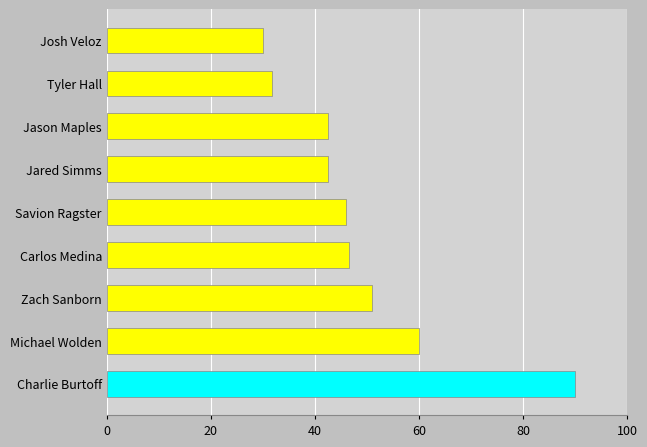

How many data points are less than 46?

4